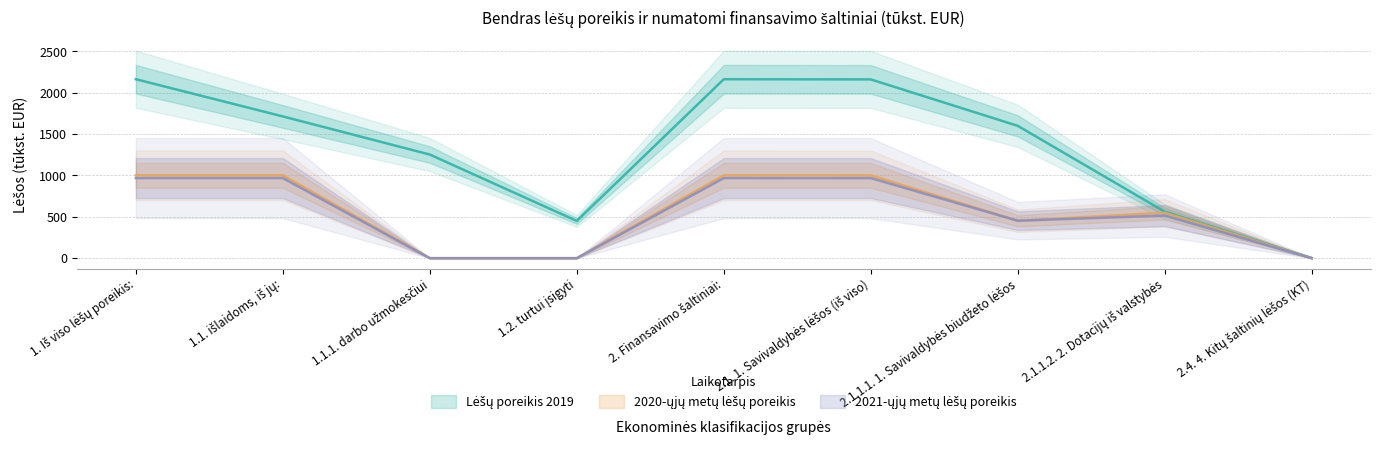

Where does the 2021-ųjų metų lėšų poreikis series first go above 515?

1. Iš viso lėšų poreikis: